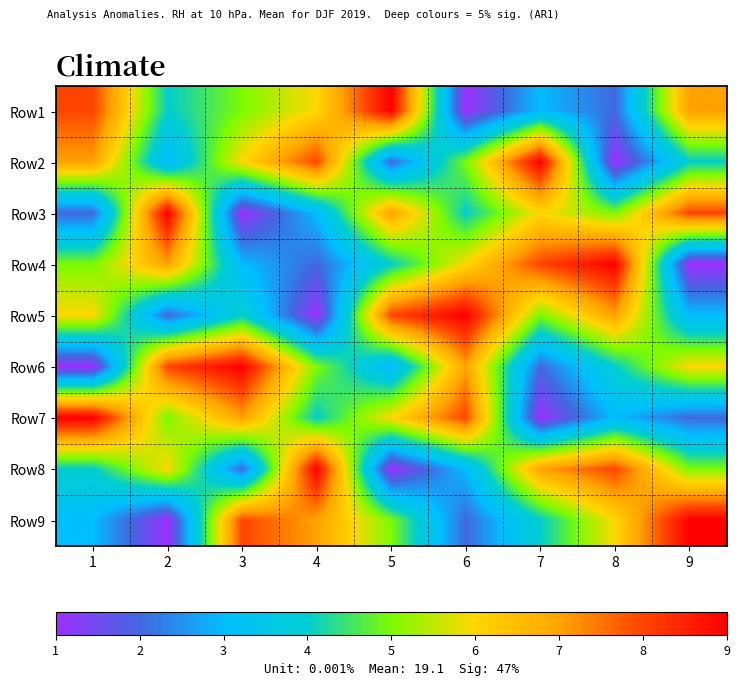

At how many categories does at least one series exceed 3?

9